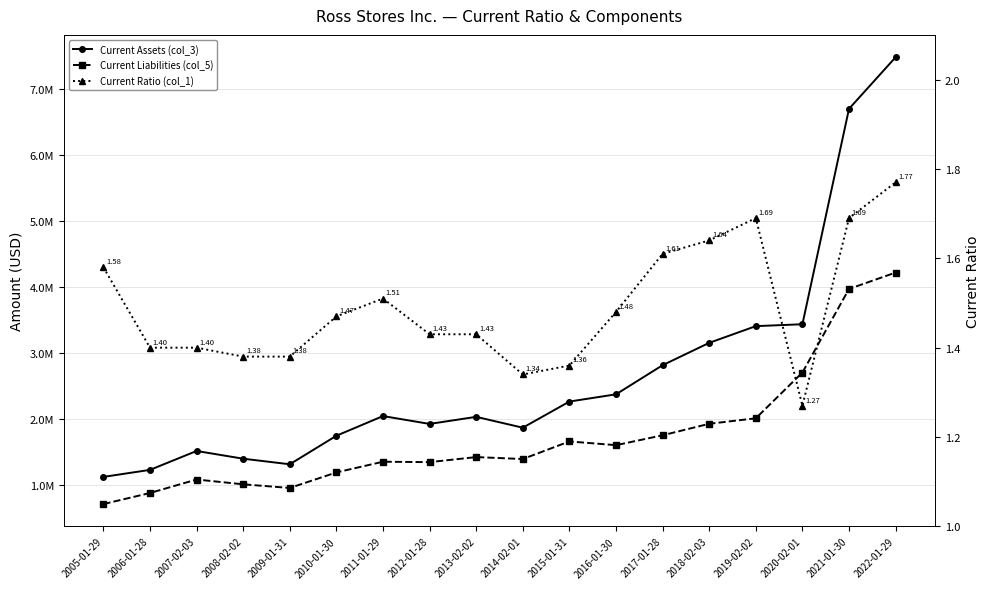

List the labels in order of Current Assets (col_3) value, largest first.

2022-01-29, 2021-01-30, 2020-02-01, 2019-02-02, 2018-02-03, 2017-01-28, 2016-01-30, 2015-01-31, 2011-01-29, 2013-02-02, 2012-01-28, 2014-02-01, 2010-01-30, 2007-02-03, 2008-02-02, 2009-01-31, 2006-01-28, 2005-01-29